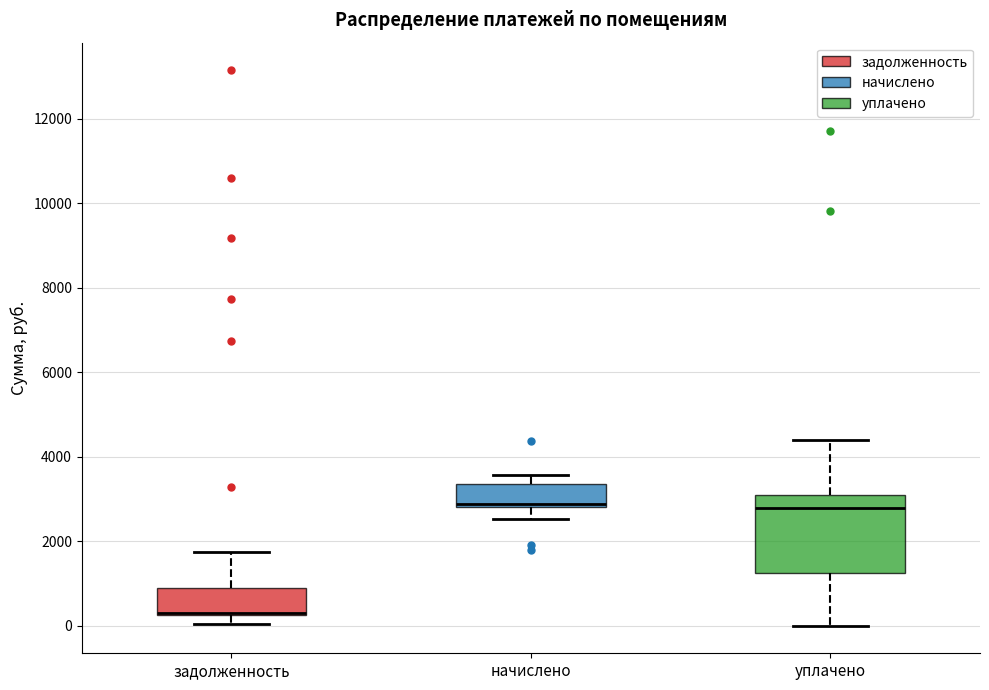

Where does the upper whisker of the box for начислено end on the y-axis? The values are not printed on the chart, so give them approximately, as read against the axis.

3600